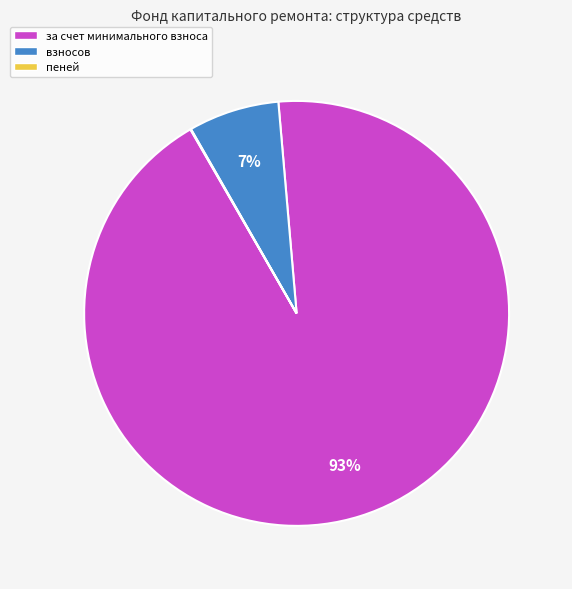

To the nearest percent, what is the difference between the largest and smallest slice percentages?

93%